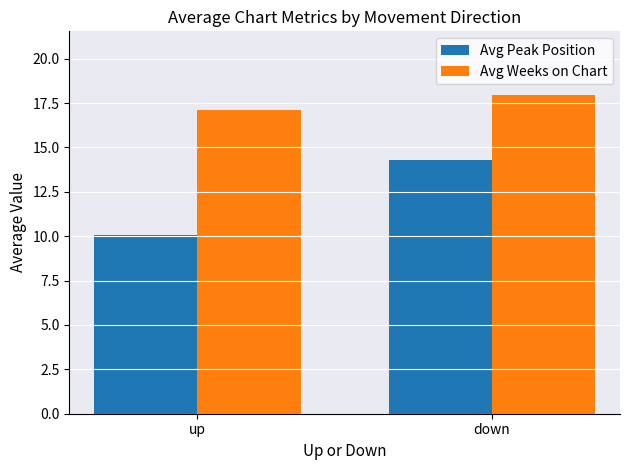

What is the sum of all Avg Peak Position values?

24.4